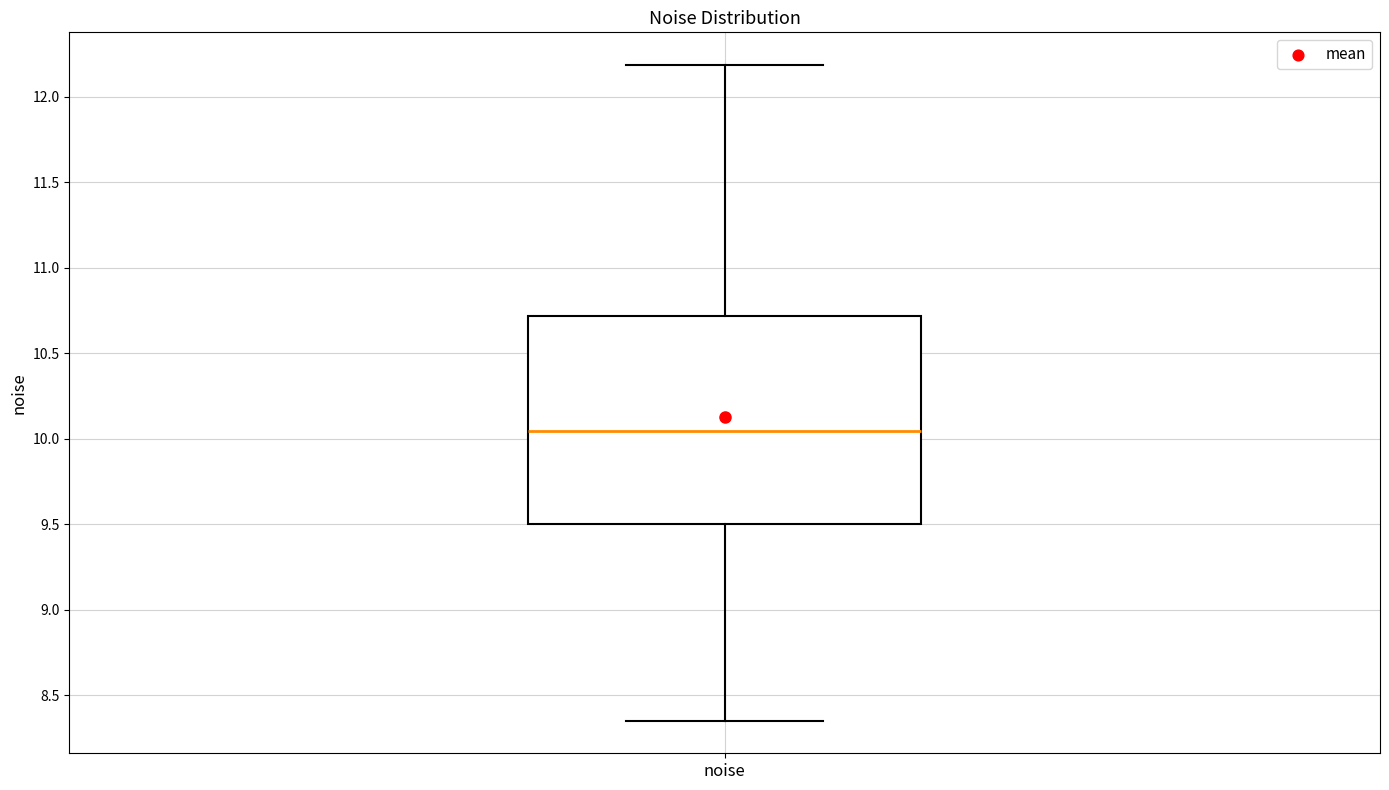

Read this box plot against the y-axis: the position of the median line, the range covered by the box, and the ends of both whiskers. The values are not printed on the chart, so give them approximately, as read against the axis.

median 10.05, box 9.50 to 10.70, whiskers 8.35 to 12.20